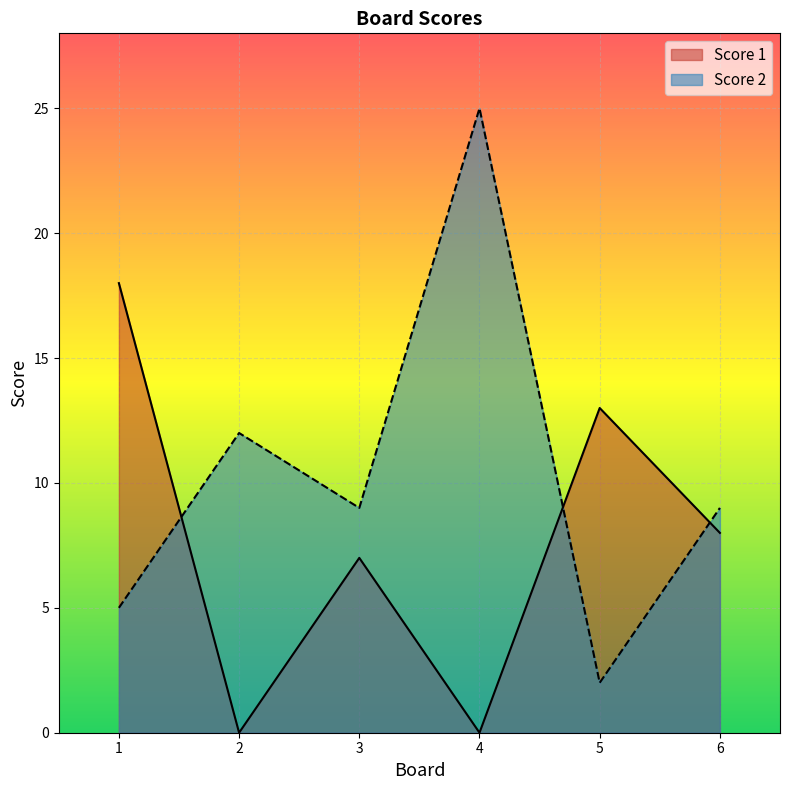

At 1, list the series in order from smallest to largest.

Score 2, Score 1